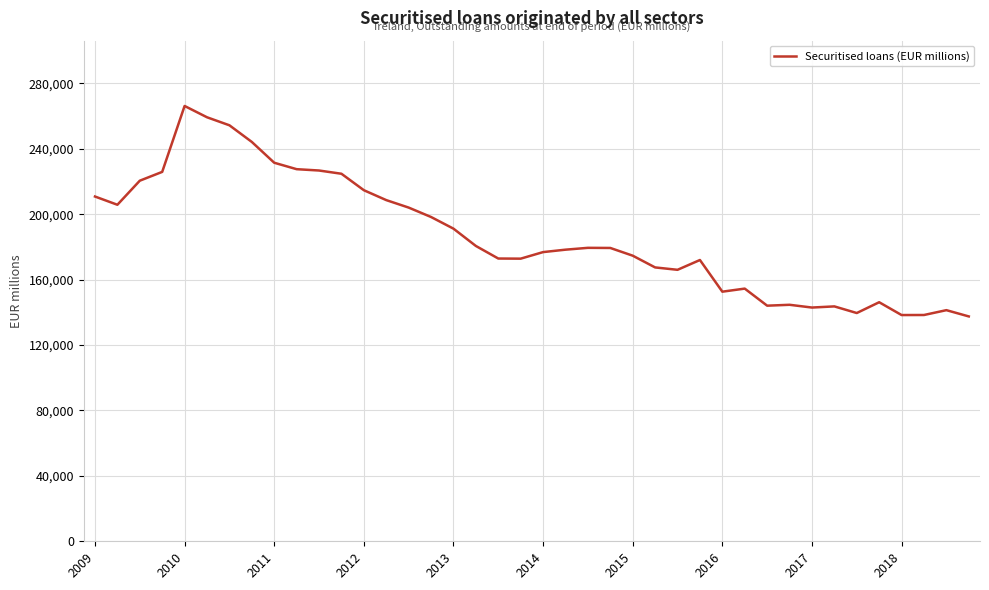

What is the difference between the maximum and minimum values?

128682